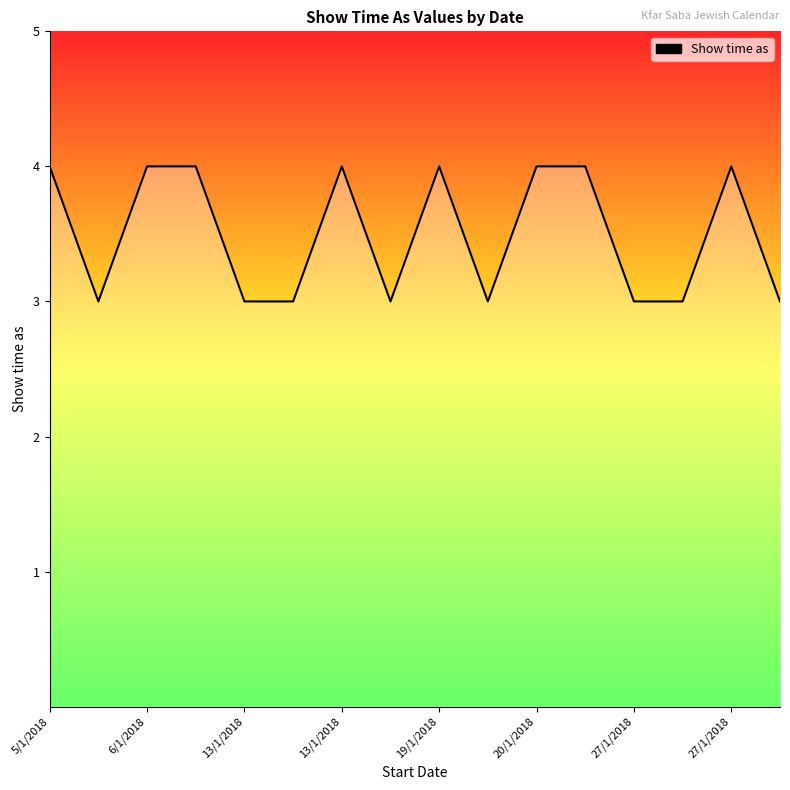

What is the greatest value displayed?

4